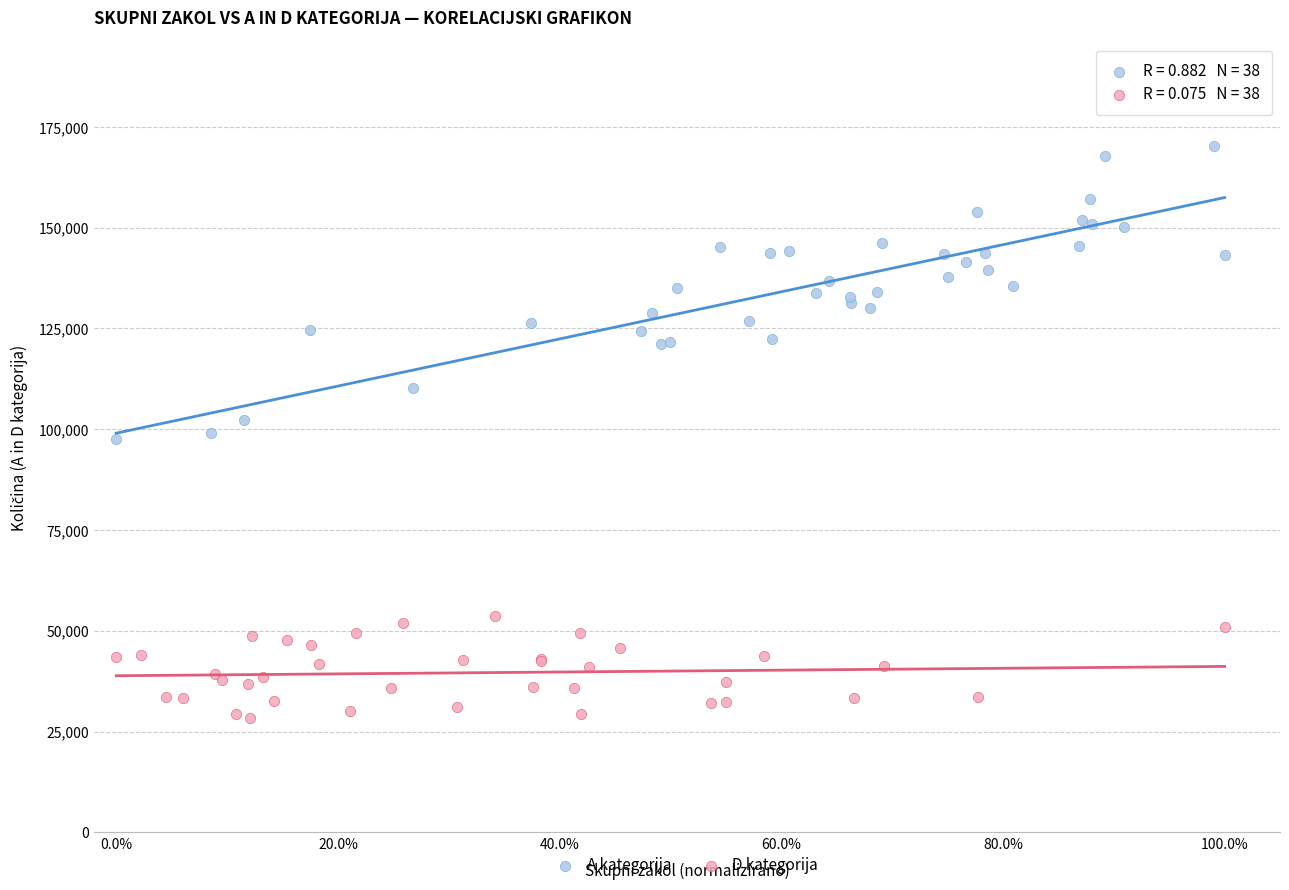

Which series reaches the minimum Y coordinate?

D kategorija